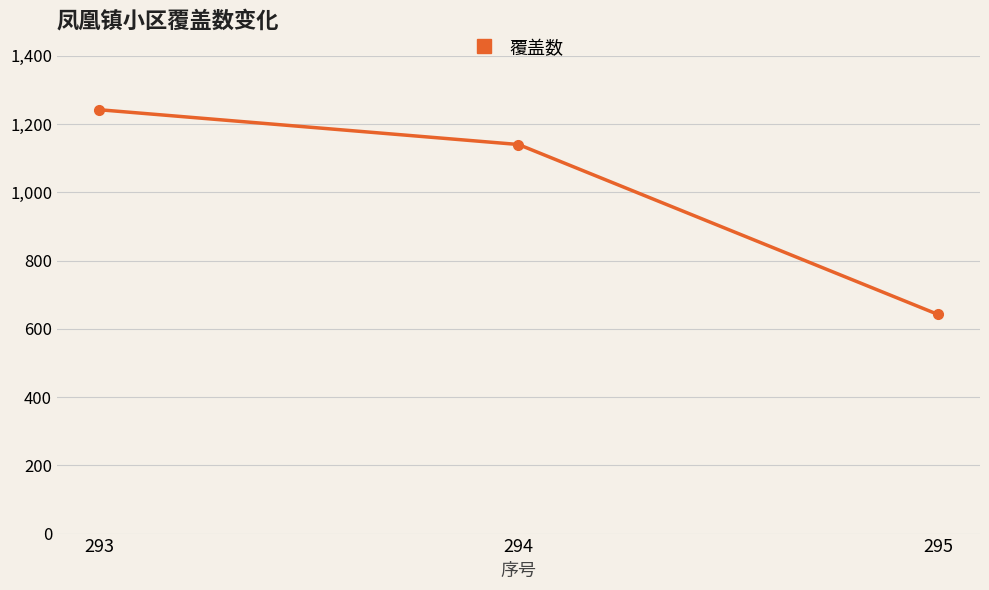

Reading left to right, what are all the values shown in this chart?

1242	1140	642